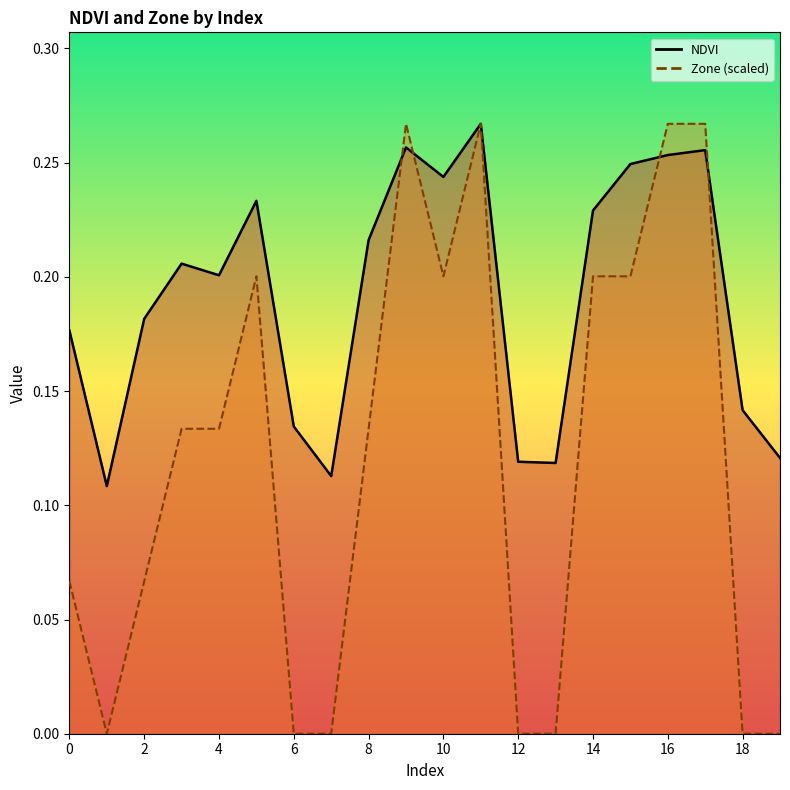

How many intersections are there between NDVI and Zone?

4